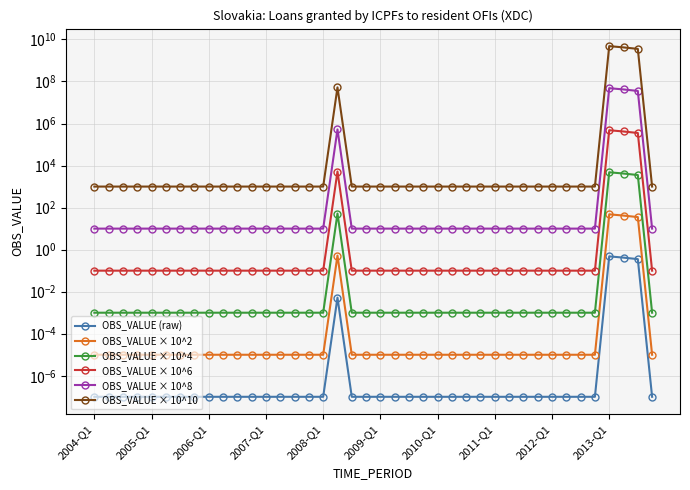

What position from the left is 2009-Q1?

6